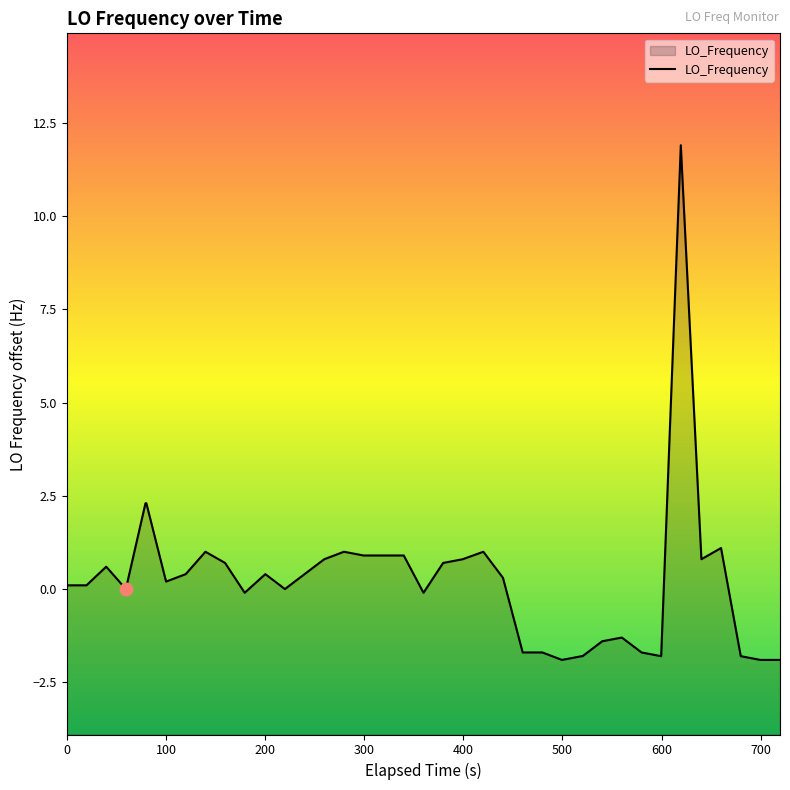

What is the maximum value shown in the chart?

11.9